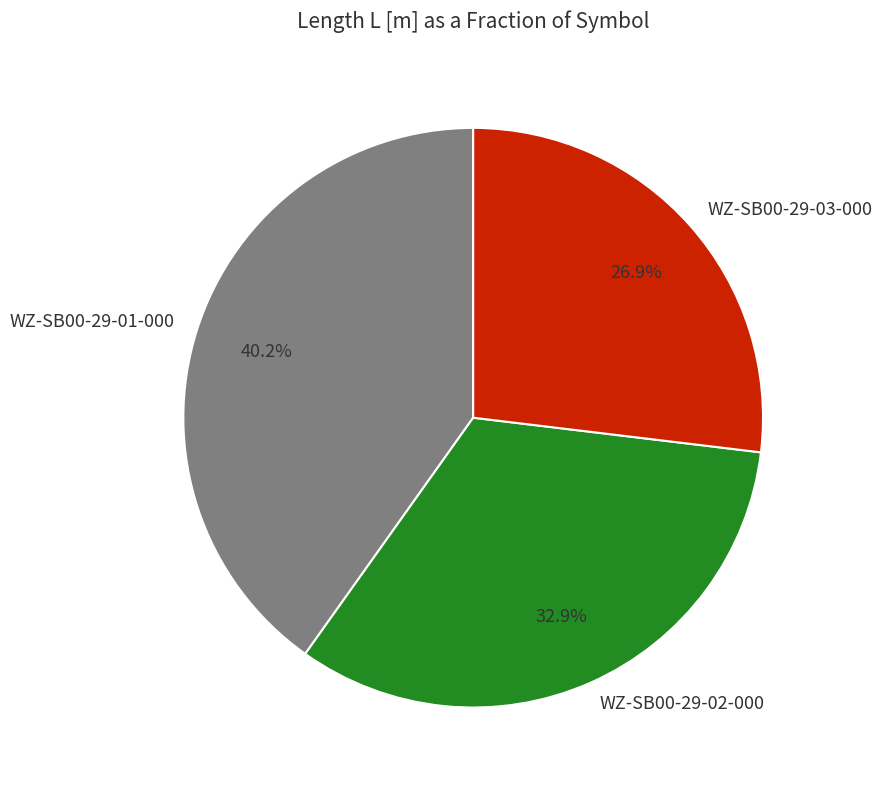

How many slices are in this pie chart?

3